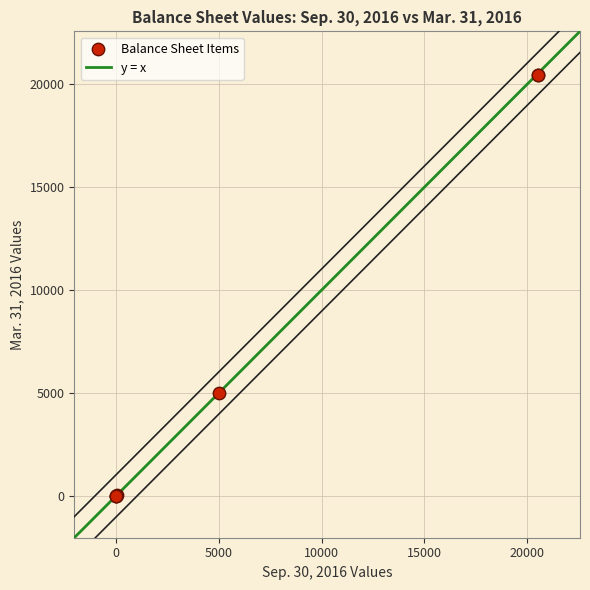

What Y value in the scatter plot is closest to 10225?

5000